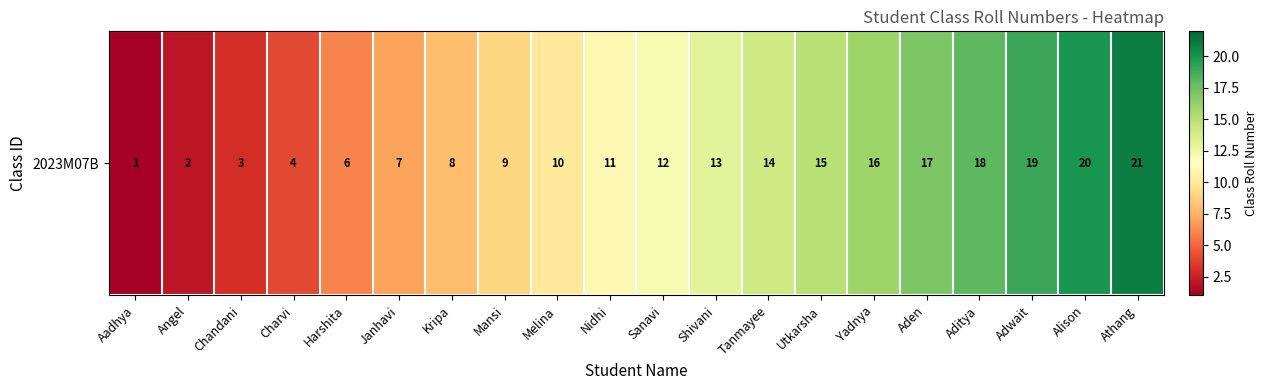

Rank the categories by value from lowest to highest.

Aadhya, Angel, Chandani, Charvi, Harshita, Janhavi, Kripa, Mansi, Melina, Nidhi, Sanavi, Shivani, Tanmayee, Utkarsha, Yadnya, Aden, Aditya, Adwait, Alison, Athang